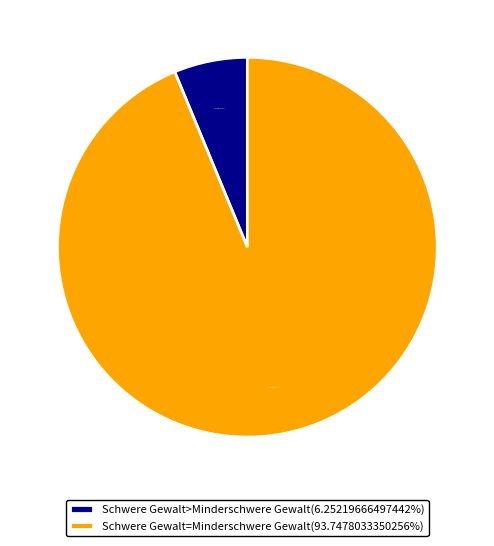

Is there any slice that represents more than half of the pie?

Yes